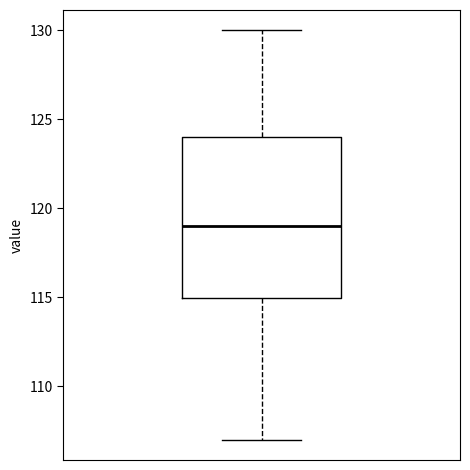

Transcribe this box plot: give where the median line is, the range the box spans, and where the two whiskers end, as read against the y-axis. The values are not printed on the chart, so give them approximately, as read against the axis.

median 119, box 115 to 124, whiskers 107 to 130